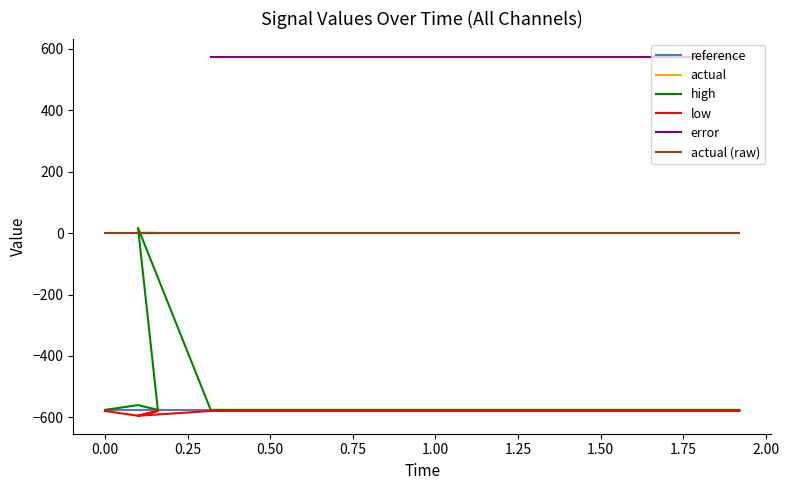

What is the label of the 7th point from the left?

1.25